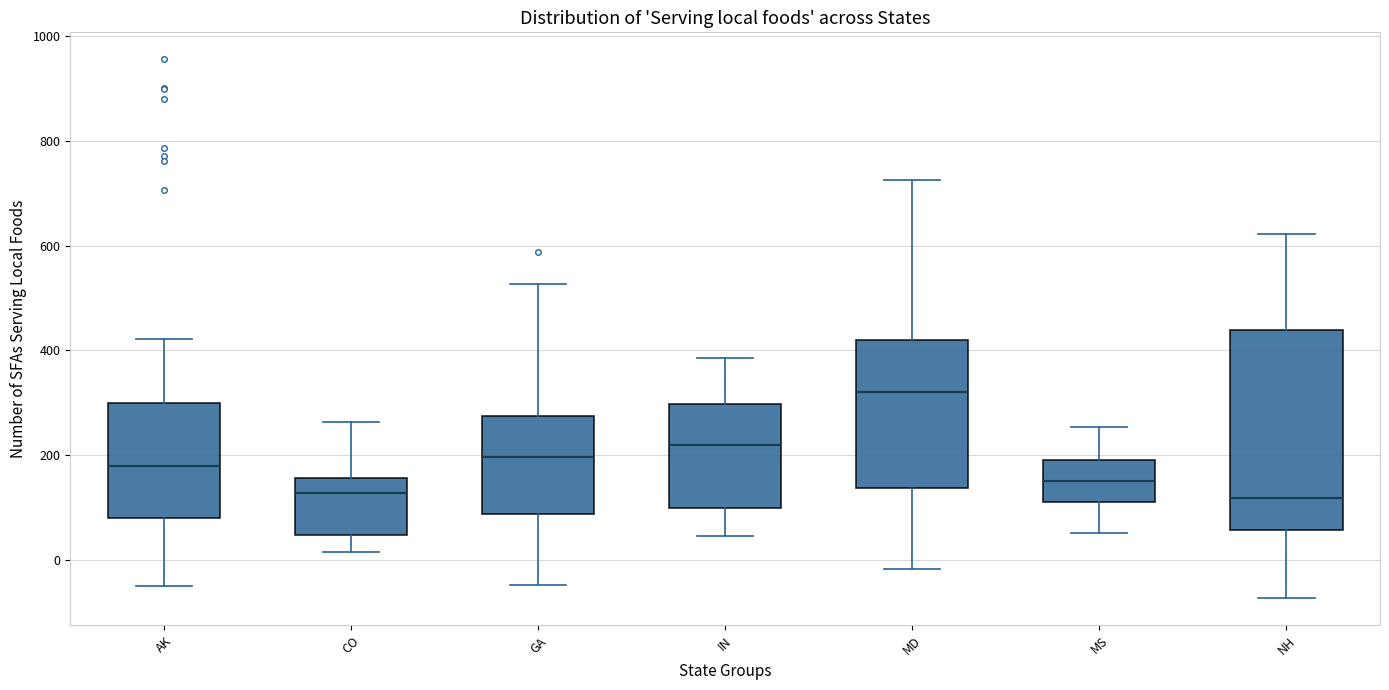

Which box is the tallest, from its lower edge to its upper edge?

NH